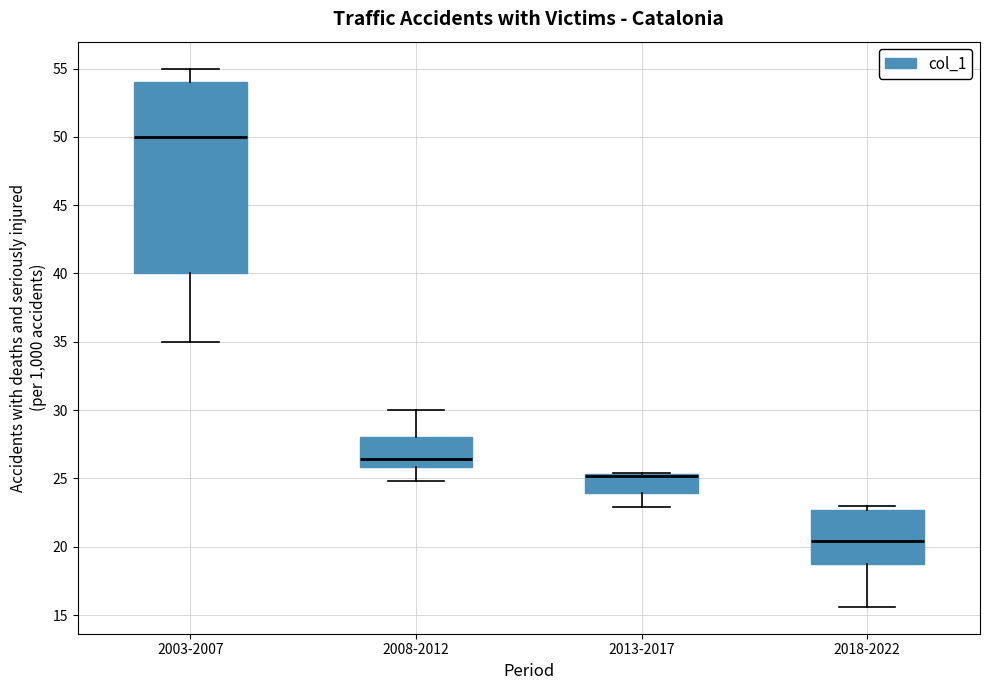

Where is the upper edge of the box for 2013-2017 on the y-axis? The values are not printed on the chart, so give them approximately, as read against the axis.

25.5